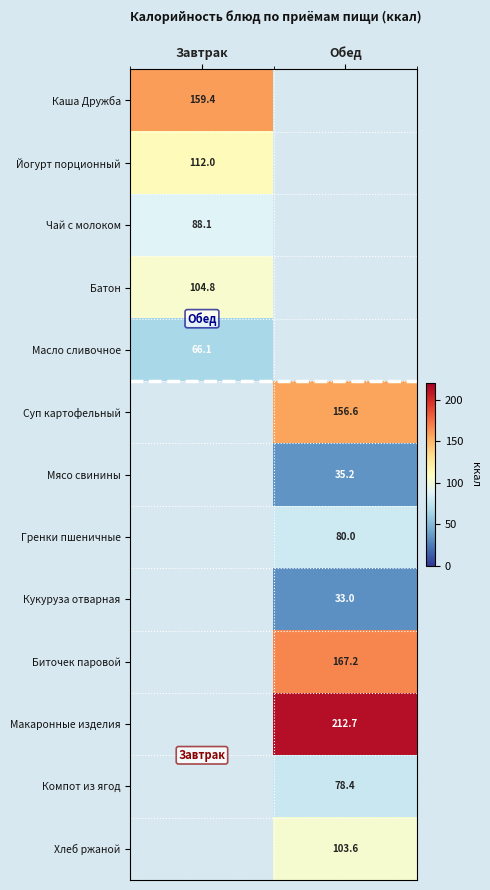

True or false: Суп картофельный has a value of 156.6 at Обед.

True